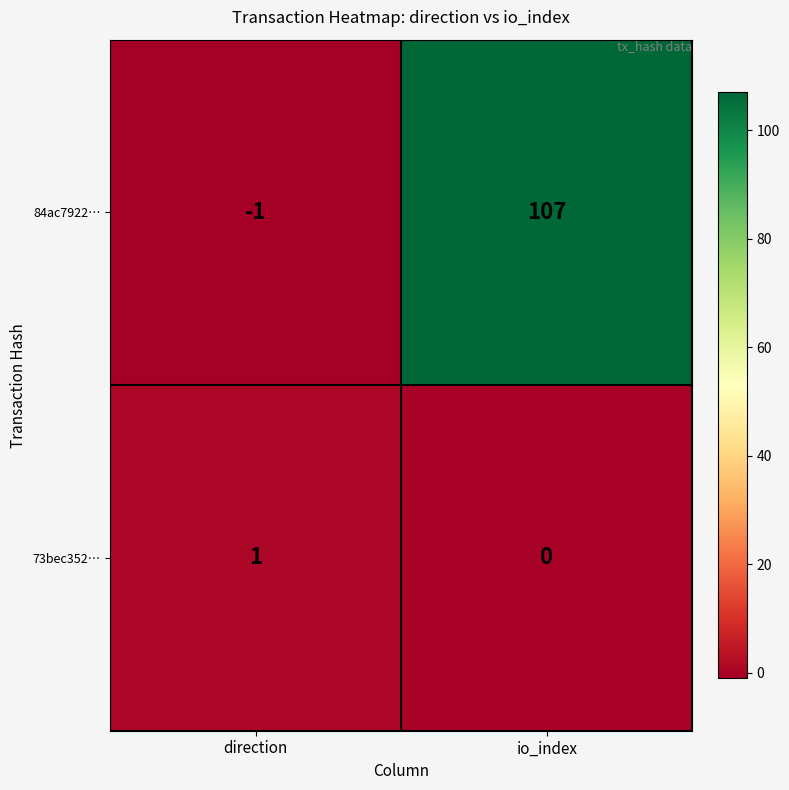

List the series in order of their overall mean, highest first.

84ac7922…, 73bec352…